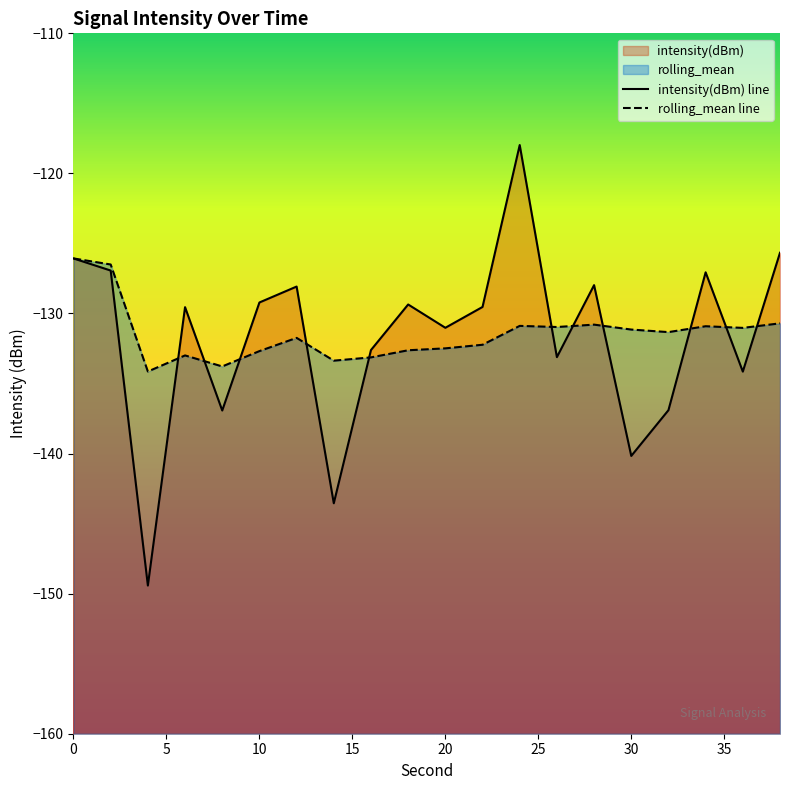

Reading left to right, extract all data points from this chart.

intensity(dBm) line: -126.1	-126.9	-149.4	-129.5	-136.9	-129.2	-128.1	-143.5	-132.6	-129.4	-131.0	-129.5	-118.0	-133.1	-128.0	-140.2	-136.9	-127.1	-134.1	-125.7
rolling_mean line: -126.1	-126.5	-134.1	-133.0	-133.8	-132.7	-131.7	-133.4	-133.1	-132.6	-132.5	-132.2	-130.9	-131.0	-130.8	-131.1	-131.3	-130.9	-131.0	-130.7